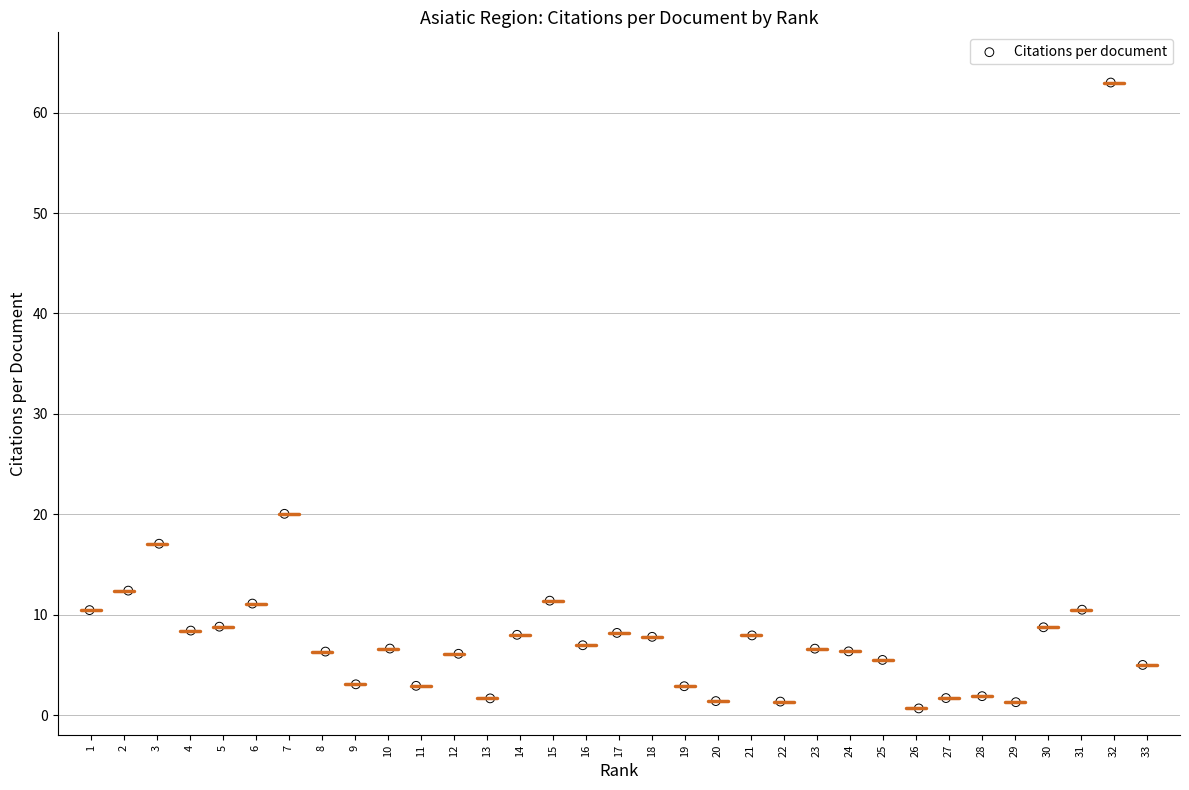

What is the range of Y values (max minus min)?

62.3